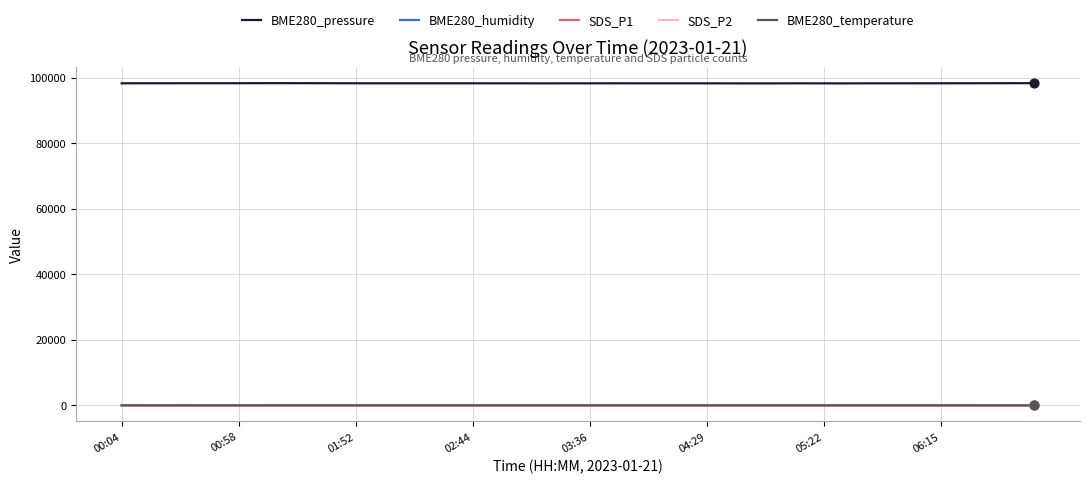

At how many categories does at least one series exceed 36036?

40